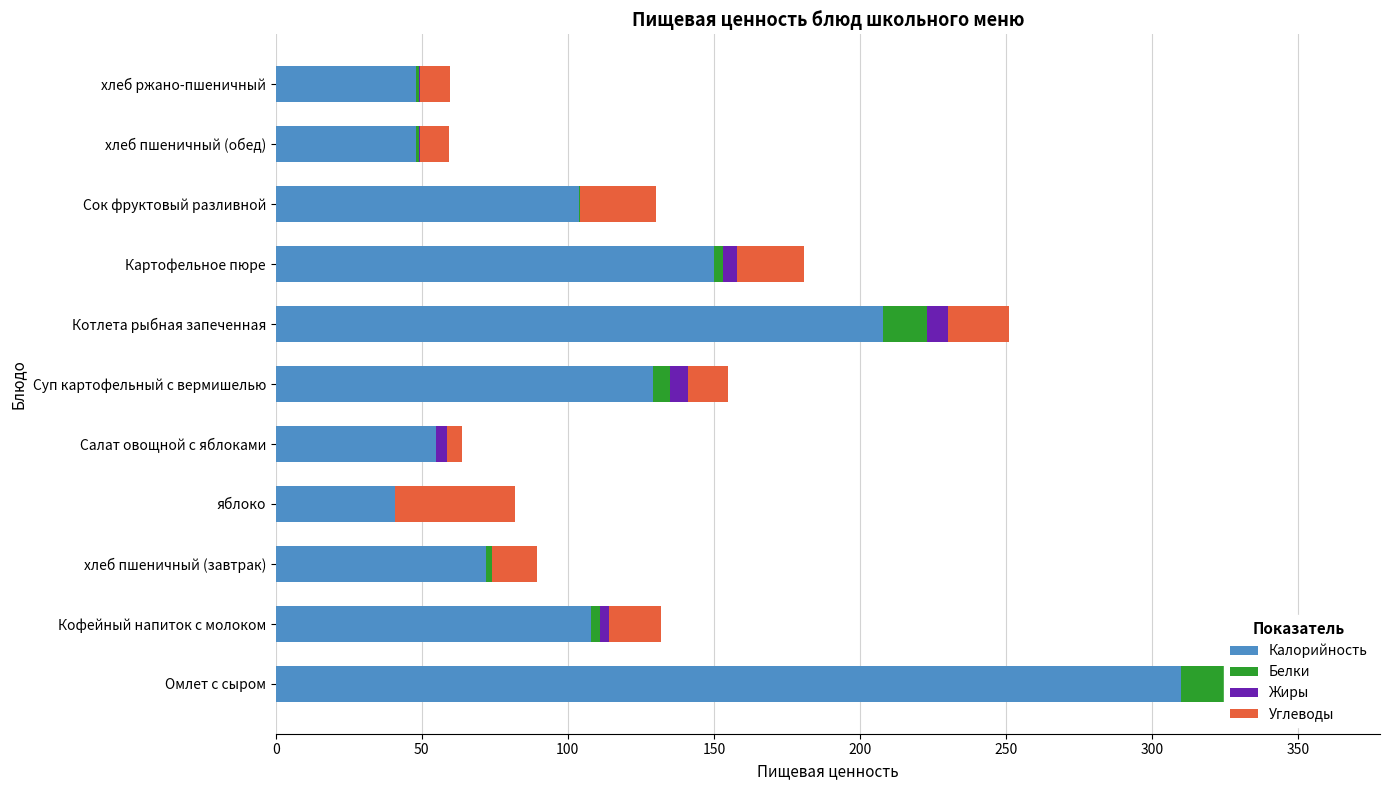

What is the value of the Углеводы bar at the 3rd from the left?

15.6